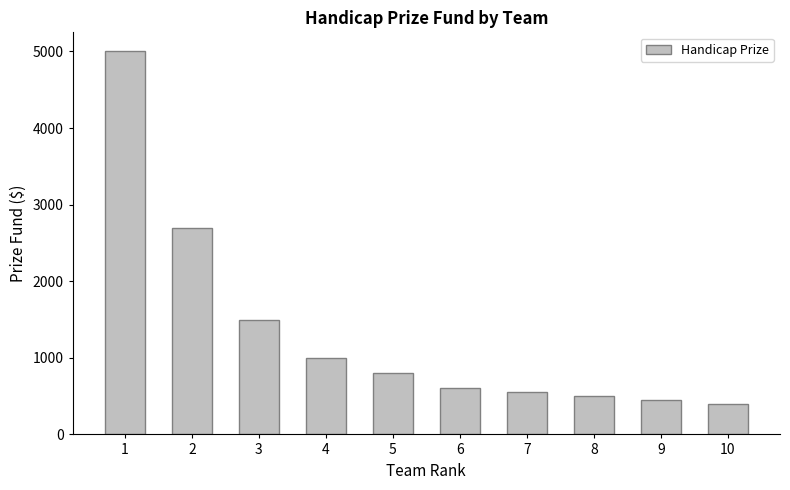

Rank the categories by value from lowest to highest.

10, 9, 8, 7, 6, 5, 4, 3, 2, 1